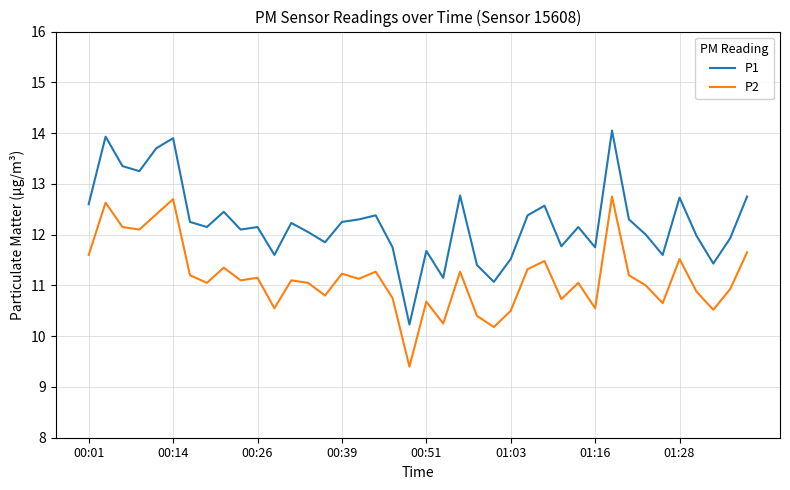

True or false: P1 and P2 cross at least once.

False